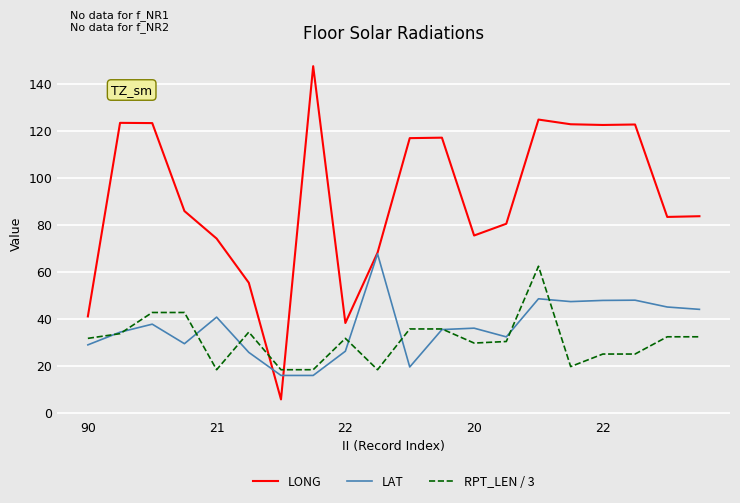

Which series has the widest spread of values?

LONG